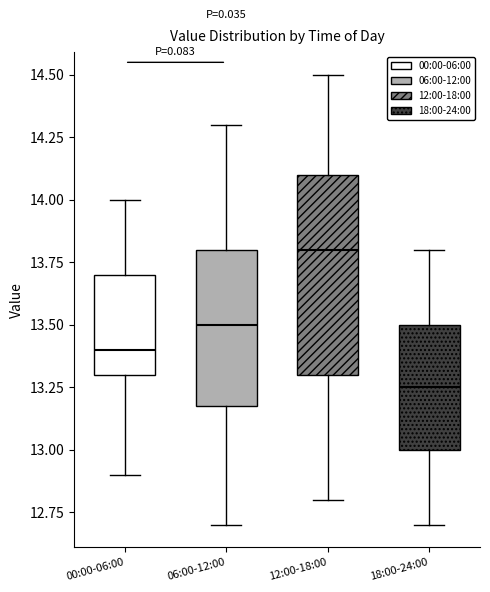

Comparing the boxes themselves (not the whiskers), which one is the tallest?

12:00-18:00